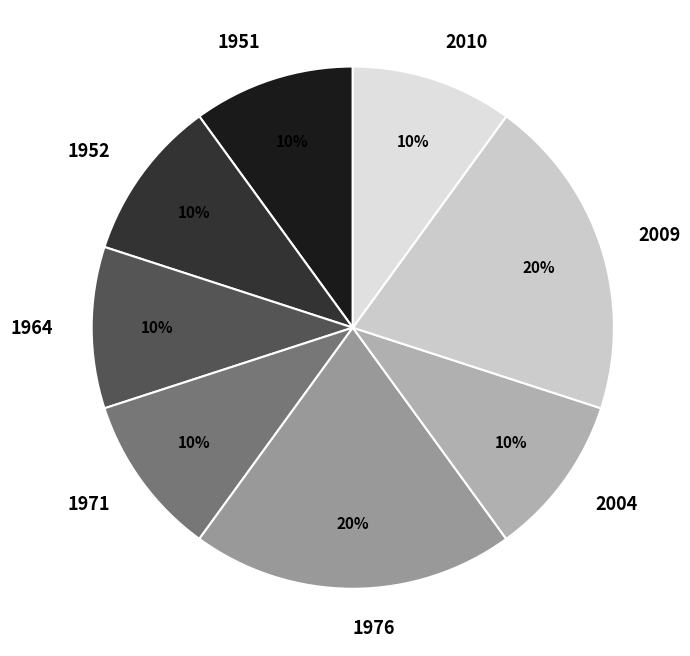

Count the number of slices in the pie.

8